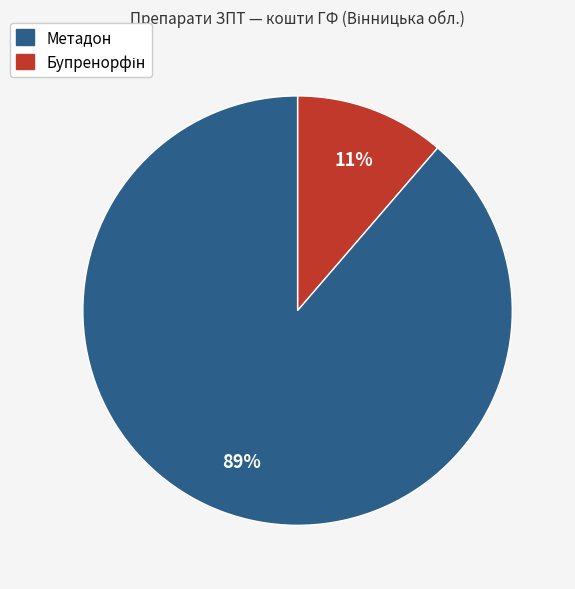

To the nearest percent, what is the average slice percentage?

50%